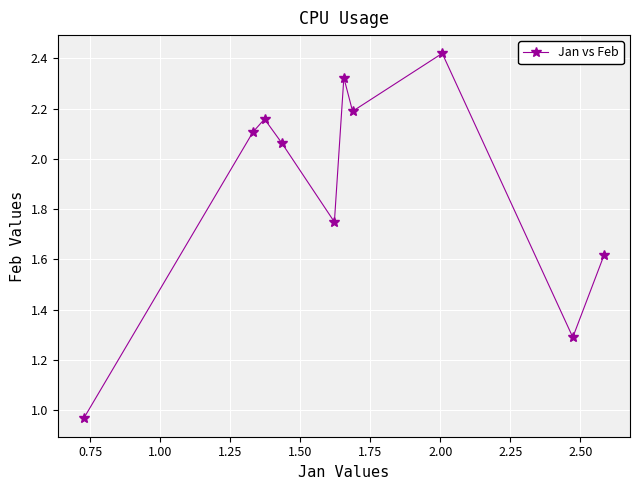

How many interior local valleys (lower than both neighbors) does the data have?

3